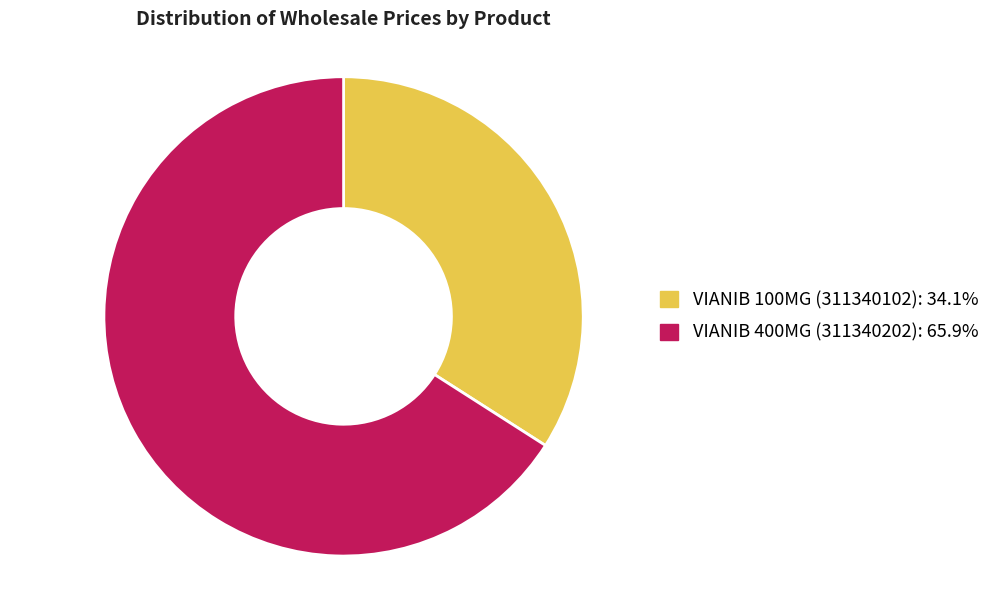

Count the number of slices in the pie.

2